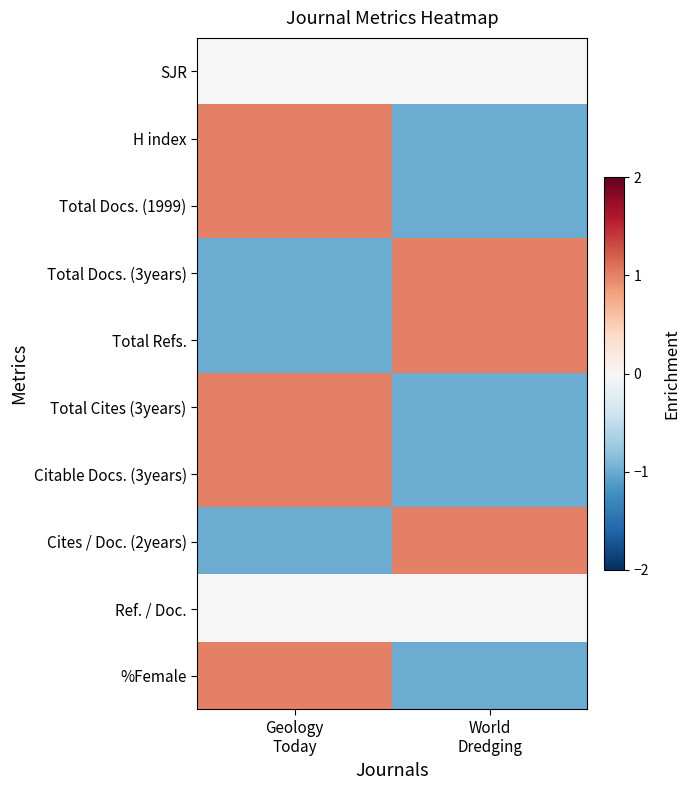

Count the number of categories in the chart.

2